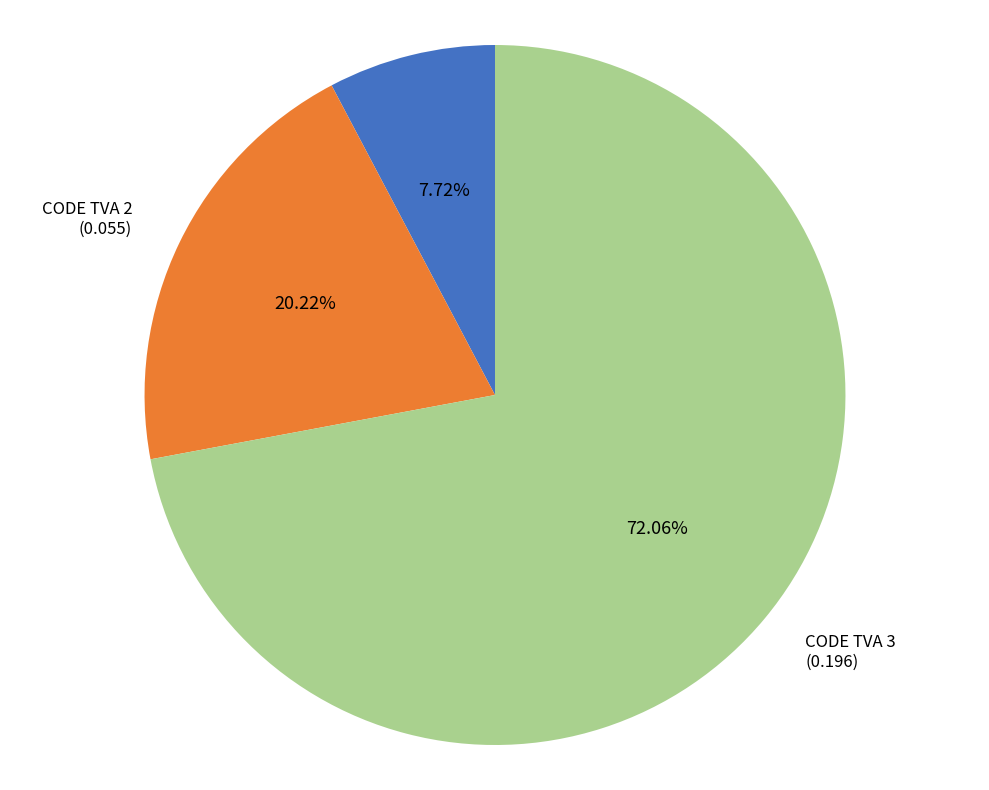

Is there any slice that represents more than half of the pie?

Yes